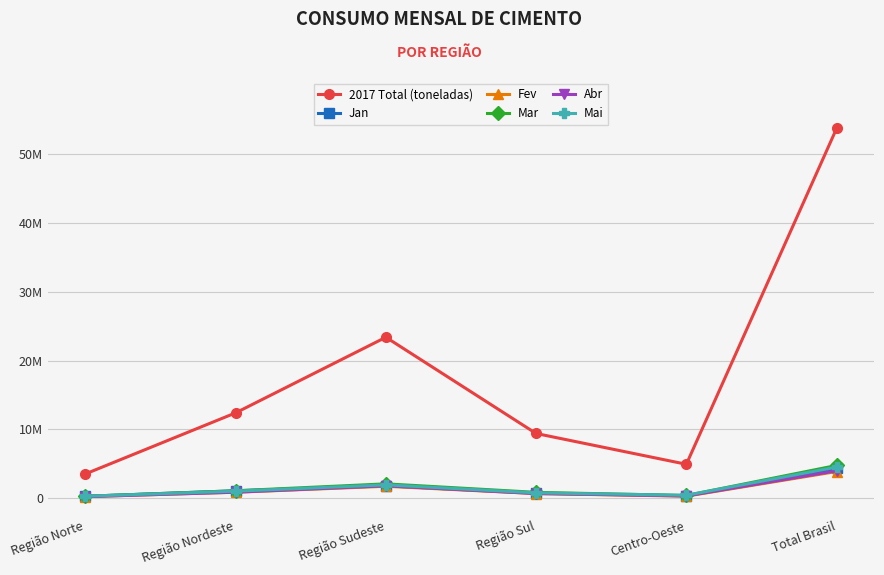

Reading left to right, transcribe all the data shown in this chart.

2017 Total (toneladas): Região Norte=3544470	Região Nordeste=12408776	Região Sudeste=23389298	Região Sul=9415253	Centro-Oeste=4945391	Total Brasil=53703188
Jan: Região Norte=299645	Região Nordeste=1098200	Região Sudeste=1815953	Região Sul=754213	Centro-Oeste=370045	Total Brasil=4338056
Fev: Região Norte=248349	Região Nordeste=885294	Região Sudeste=1750557	Região Sul=693272	Centro-Oeste=313664	Total Brasil=3891136
Mar: Região Norte=296910	Região Nordeste=1096290	Região Sudeste=2102659	Região Sul=866487	Centro-Oeste=411207	Total Brasil=4773553
Abr: Região Norte=239921	Região Nordeste=891633	Região Sudeste=1819095	Região Sul=694830	Centro-Oeste=350668	Total Brasil=3996147
Mai: Região Norte=304101	Região Nordeste=1041042	Região Sudeste=1956358	Região Sul=794221	Centro-Oeste=444082	Total Brasil=4539804